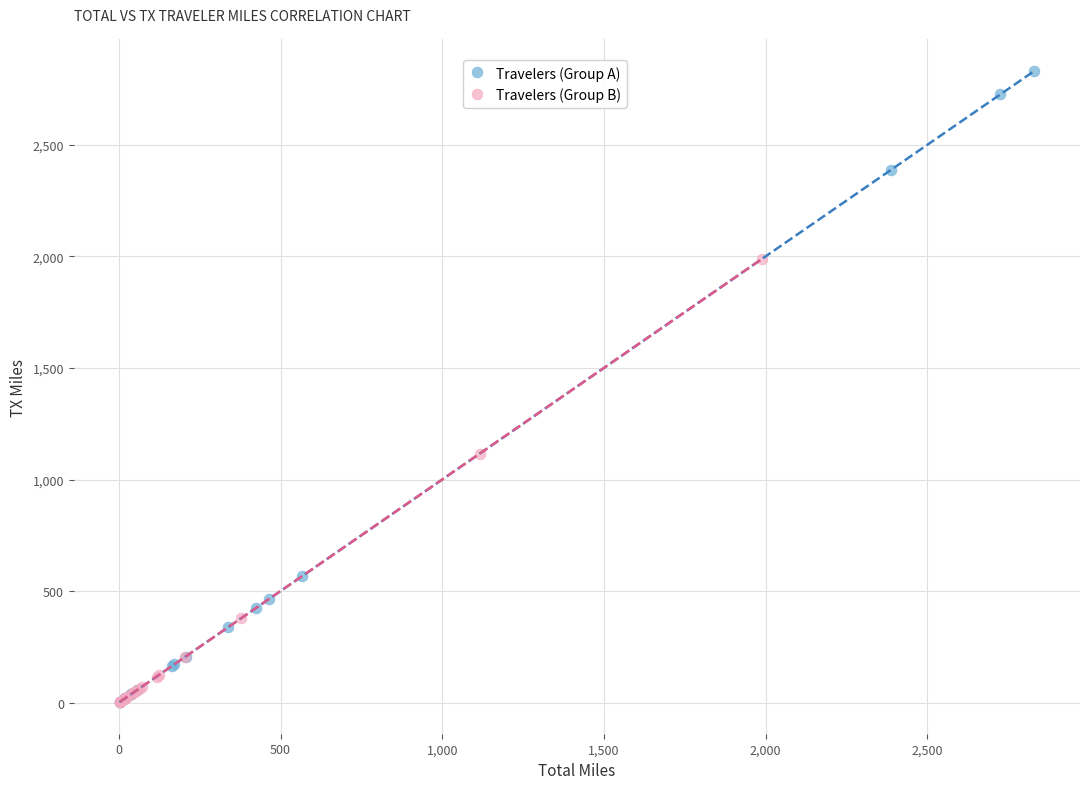

What are all the series names shown in the legend?

Travelers (Group A), Travelers (Group B)